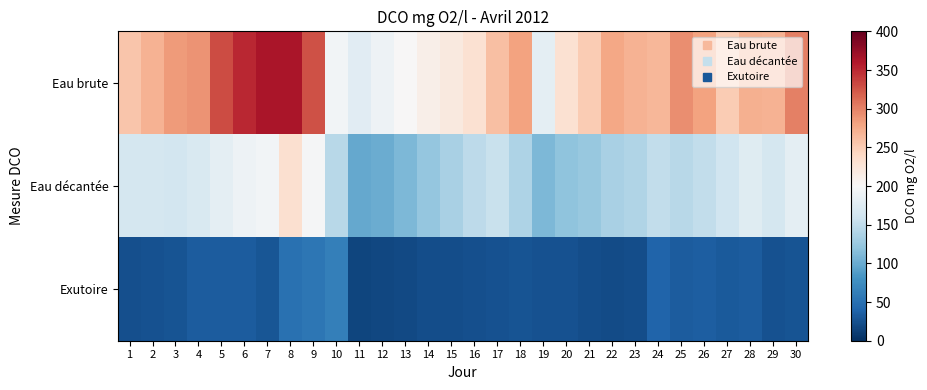

What is the greatest value displayed?

364